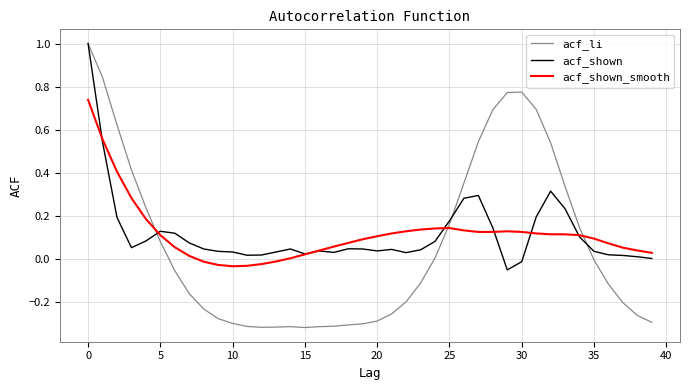

Which series has the largest range (max minus min)?

acf_li